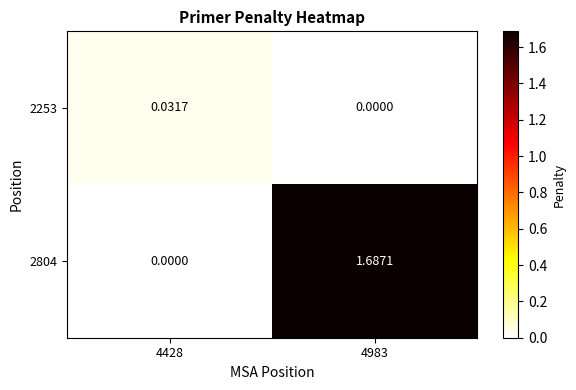

Is the value of 2804 at 4983 greater than the value of 2253 at 4428?

Yes